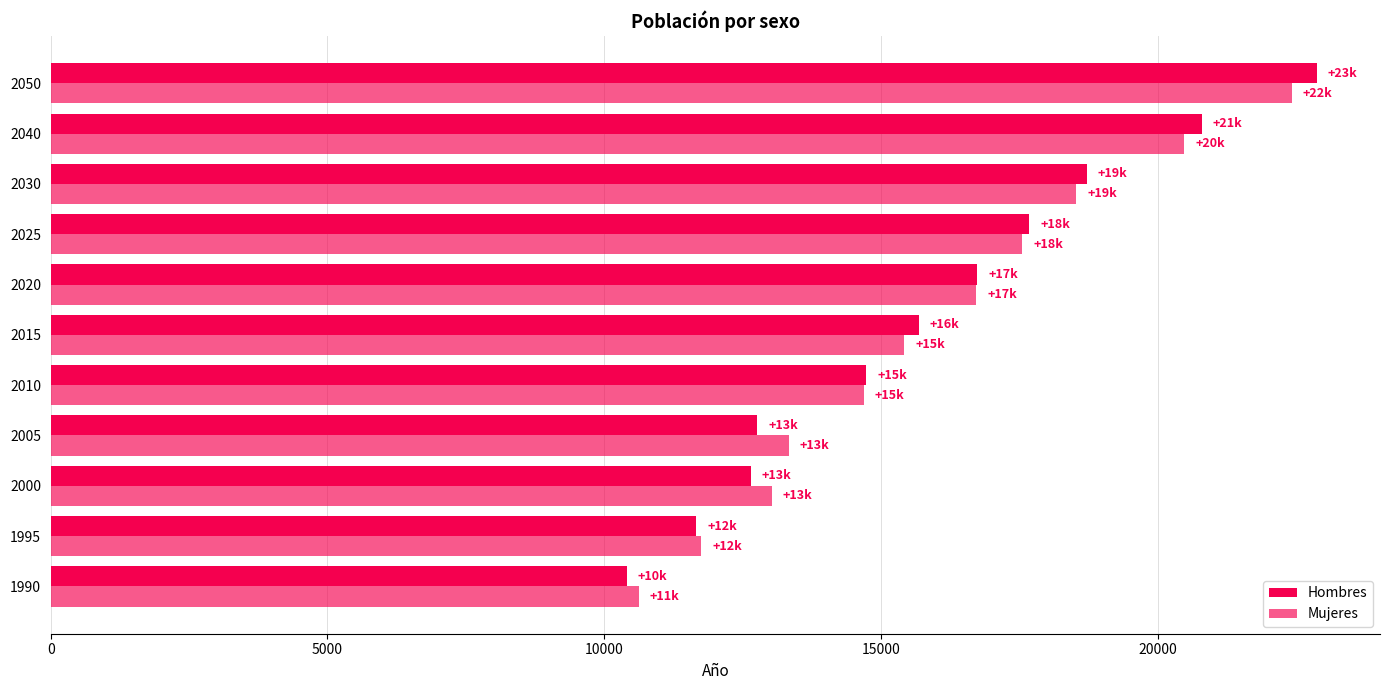

What is the difference between the maximum and minimum values in the Hombres series?

12462